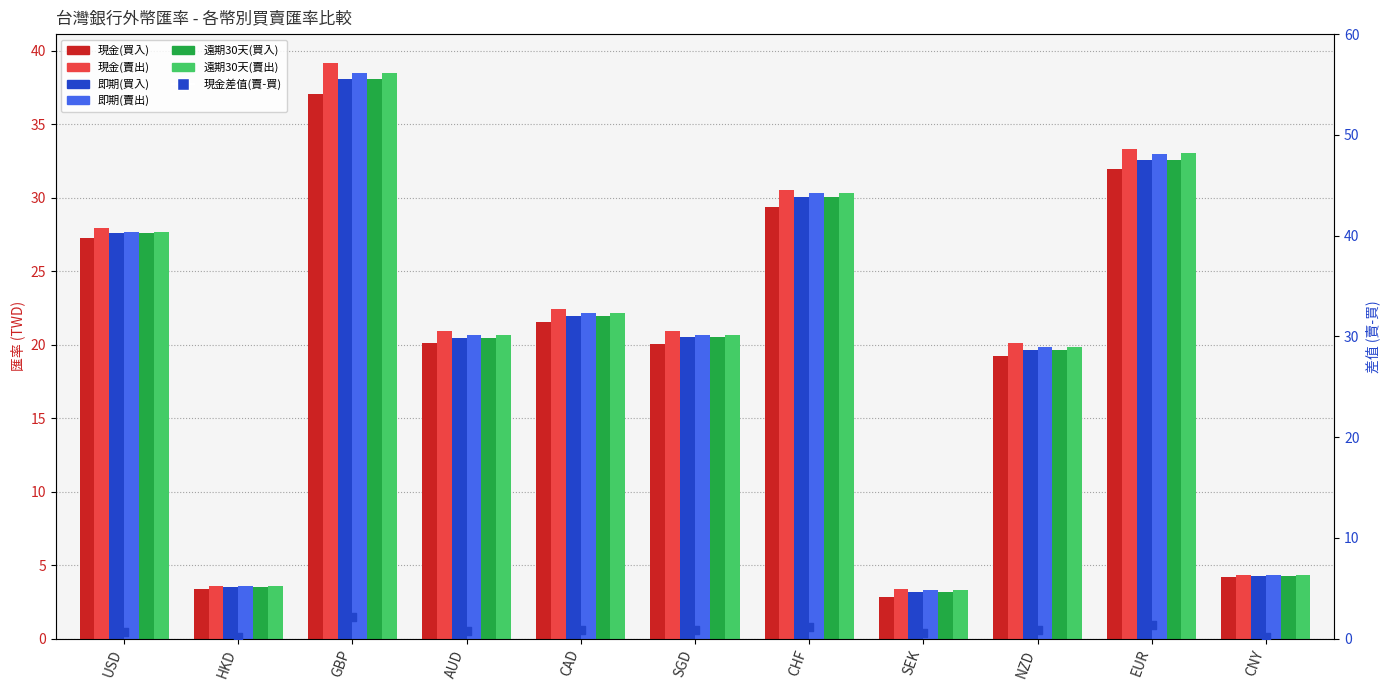

At how many categories does at least one series exceed 5?

8